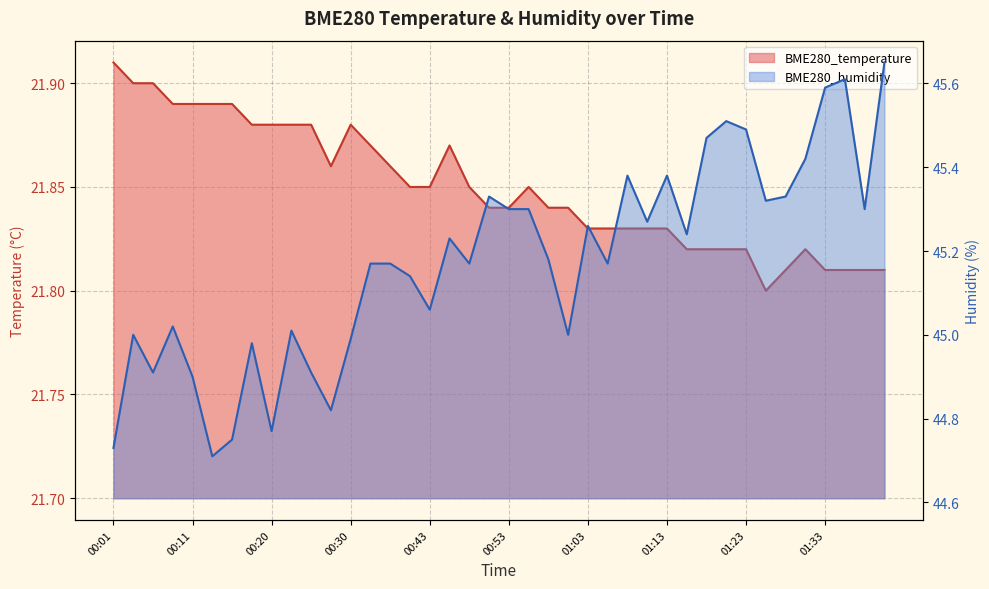

What is the total value across all series at 00:53?

67.1